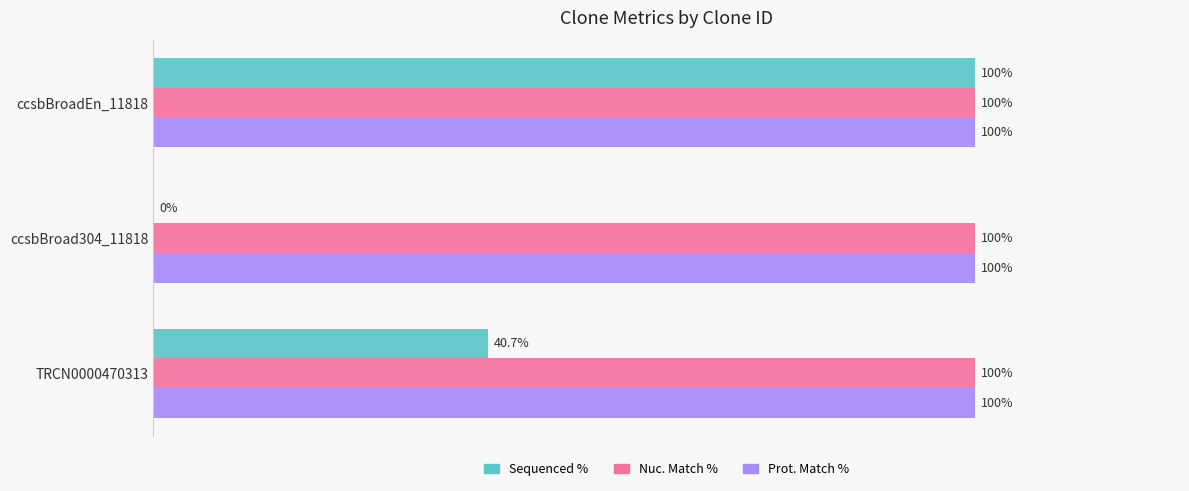

At which category is the sum across all series the highest?

ccsbBroadEn_11818